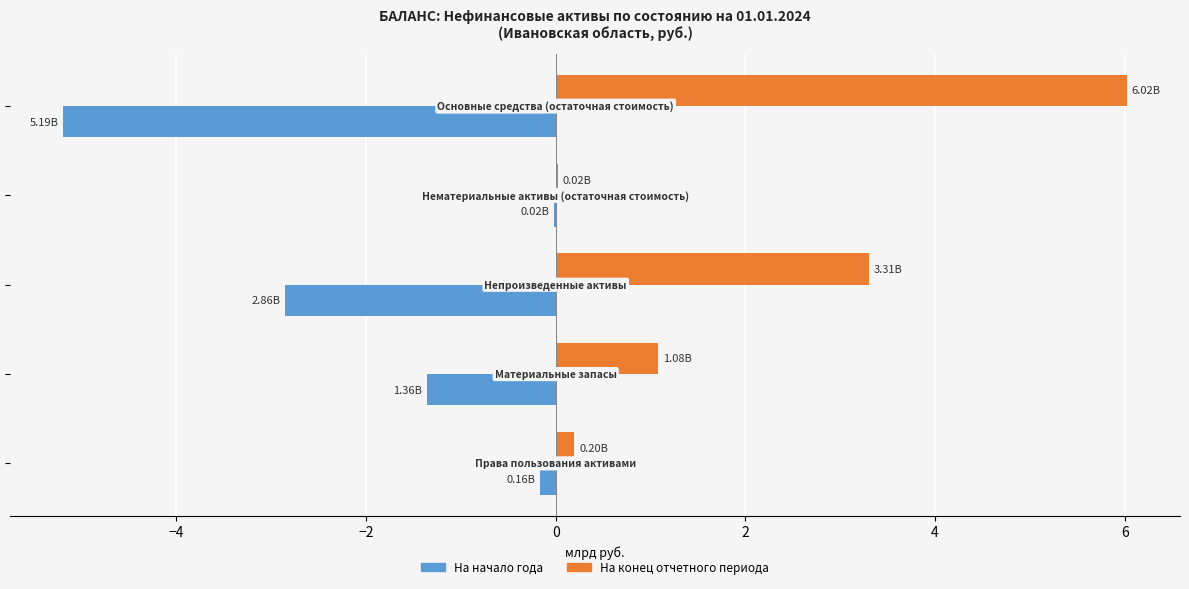

Which series has the largest total across all categories?

На конец отчетного периода